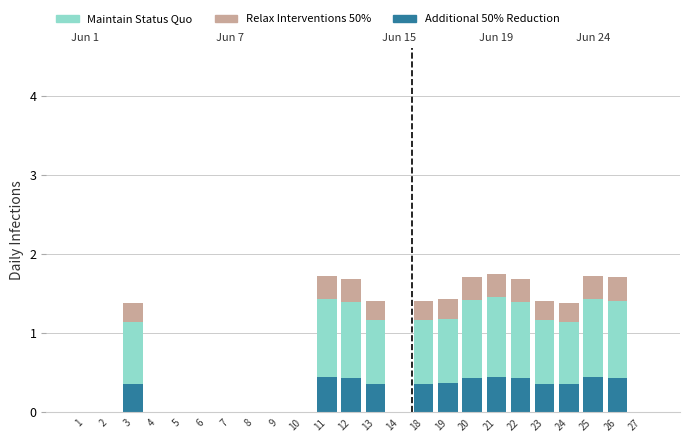

Is it true that Additional 50% Reduction equals 0.5 at 13?

False